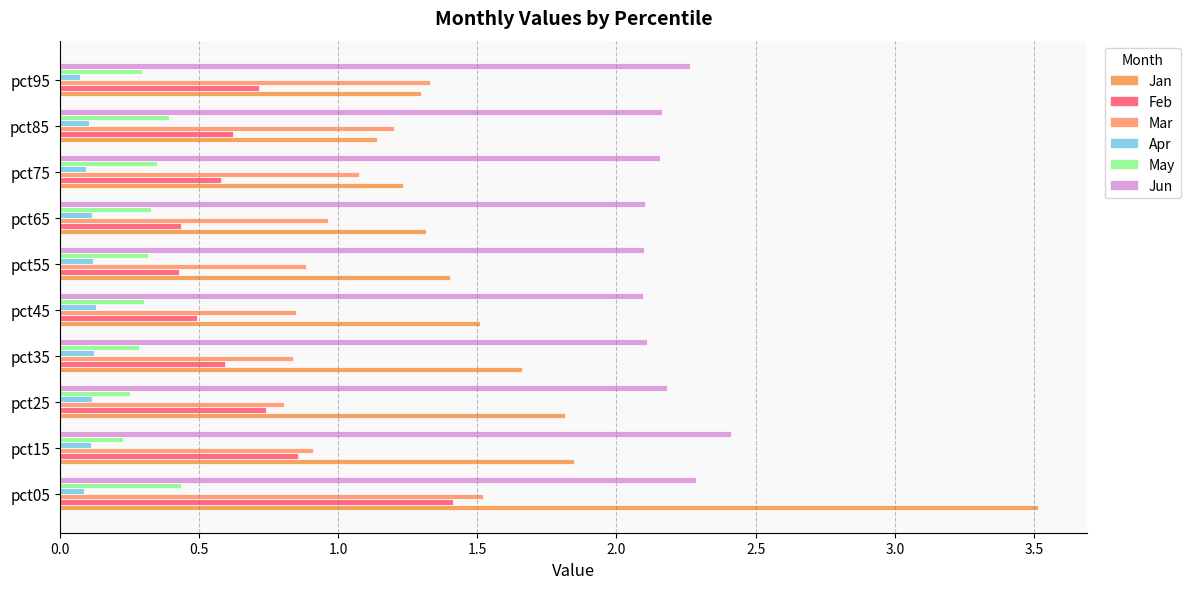

How many distinct data groups are displayed?

6